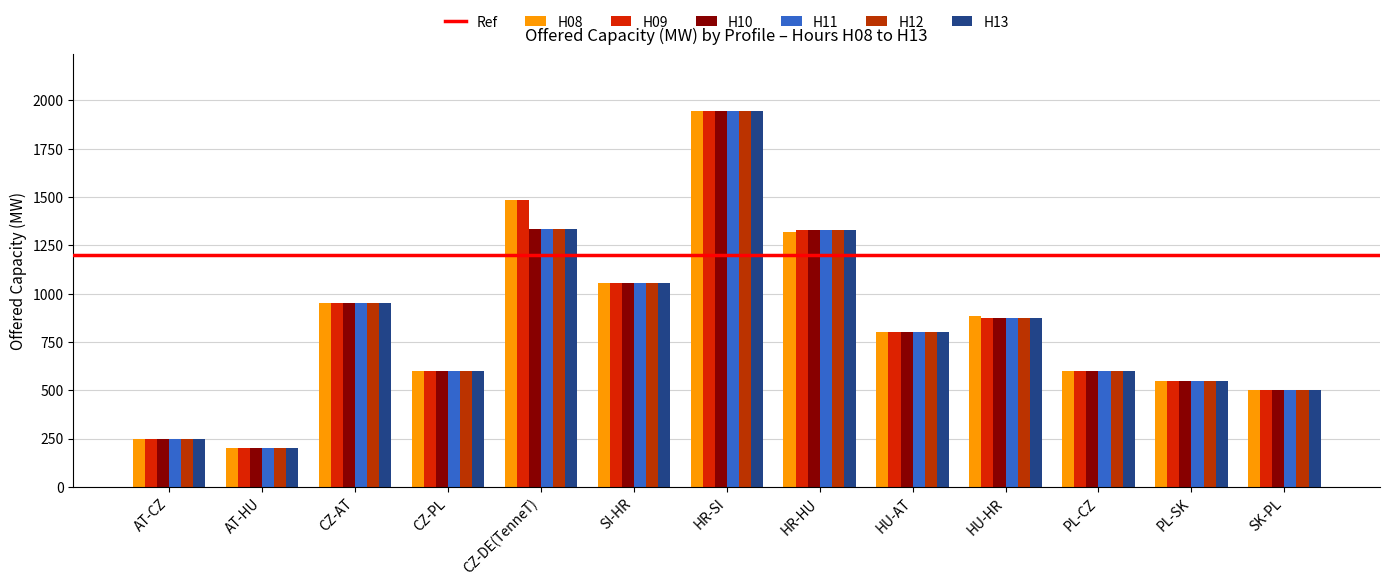

Where does the H08 series first go above 799?

CZ-AT